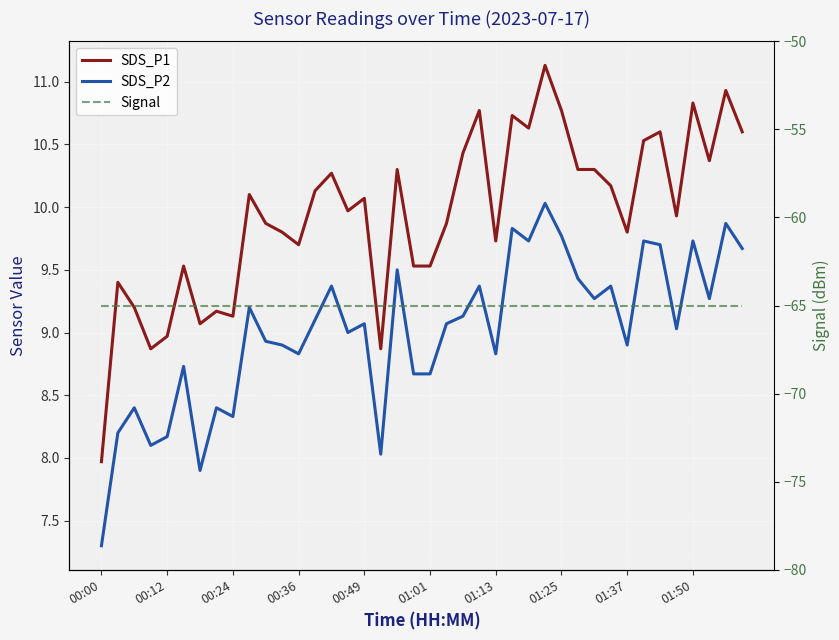

What is the sum of all SDS_P1 values?

397.9